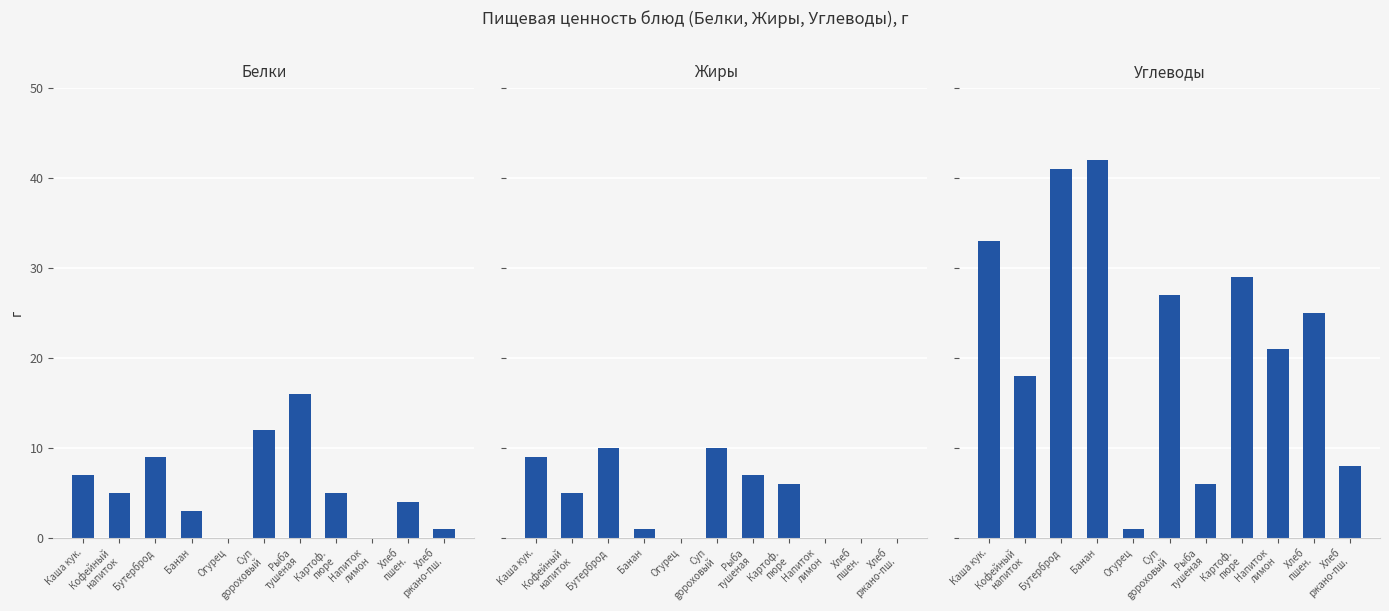

List the labels in order of Белки value, largest first.

Рыба
тушеная, Суп
gороховый, Бутерброд, Каша кук., Кофейный
напиток, Картоф.
пюре, Хлеб
пшен., Банан, Хлеб
ржано-пш., Огурец, Напиток
лимон